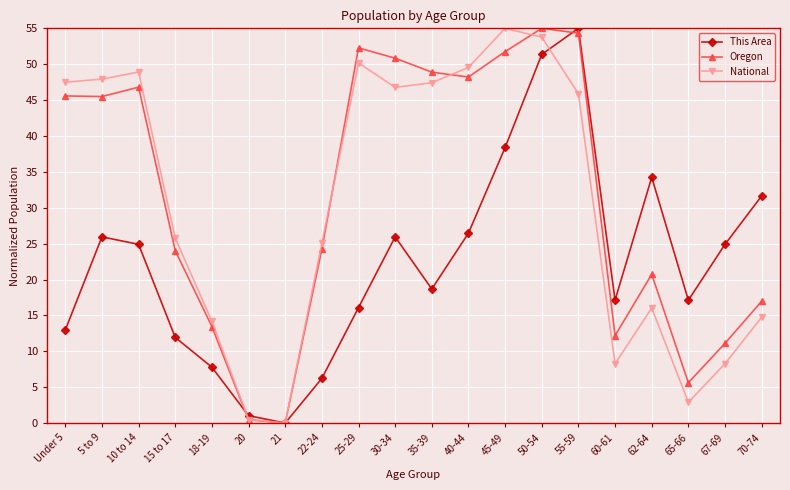

True or false: This Area has a value of 7.8 at 18-19.

True